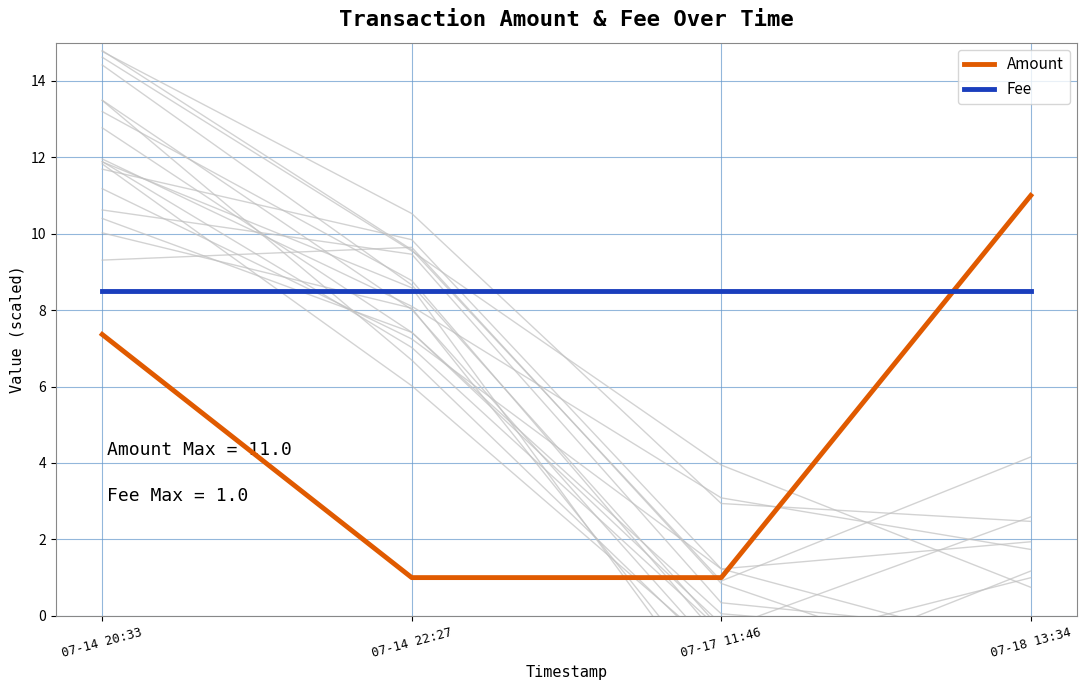

True or false: Amount and Fee cross at least once.

True